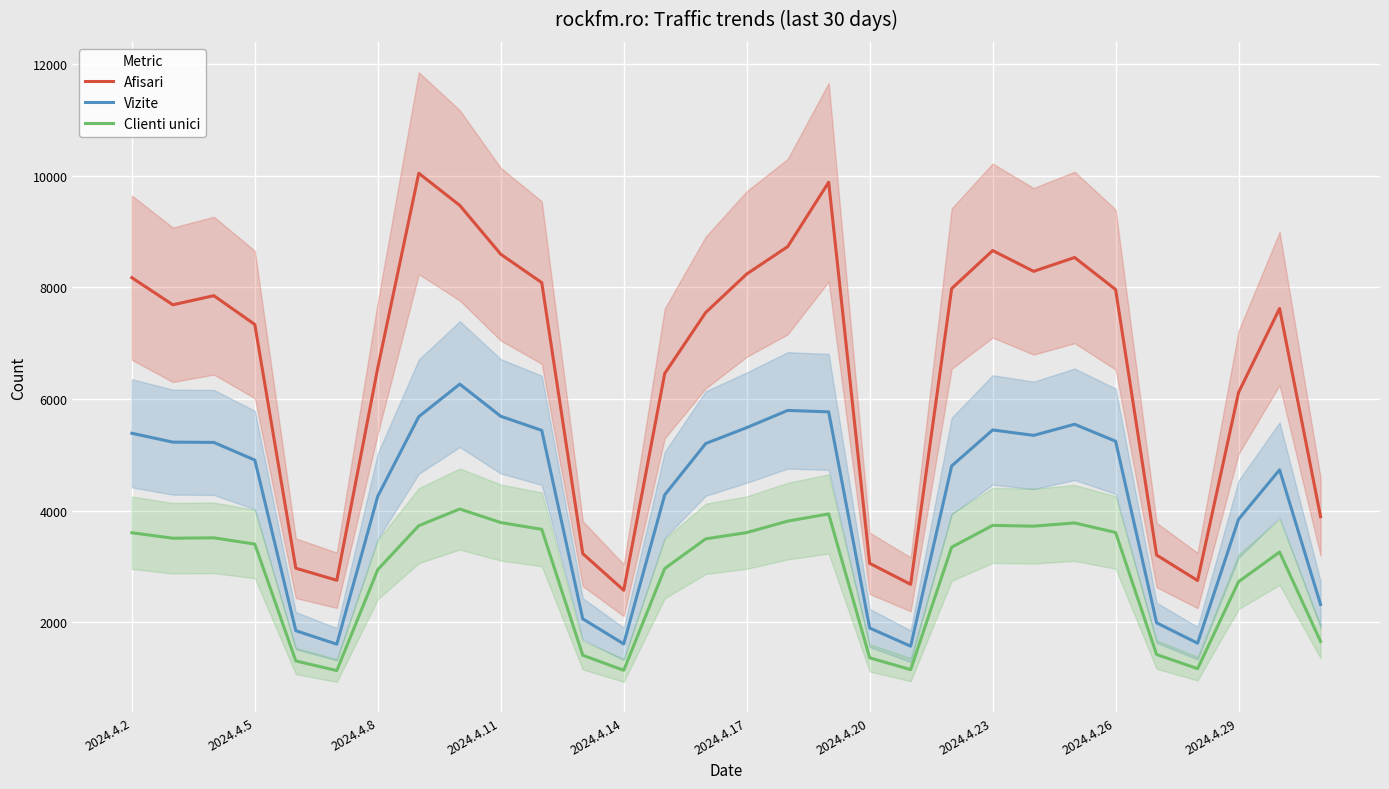

The value of Clienti unici at 2024.4.17 is 3606. True or false?

True